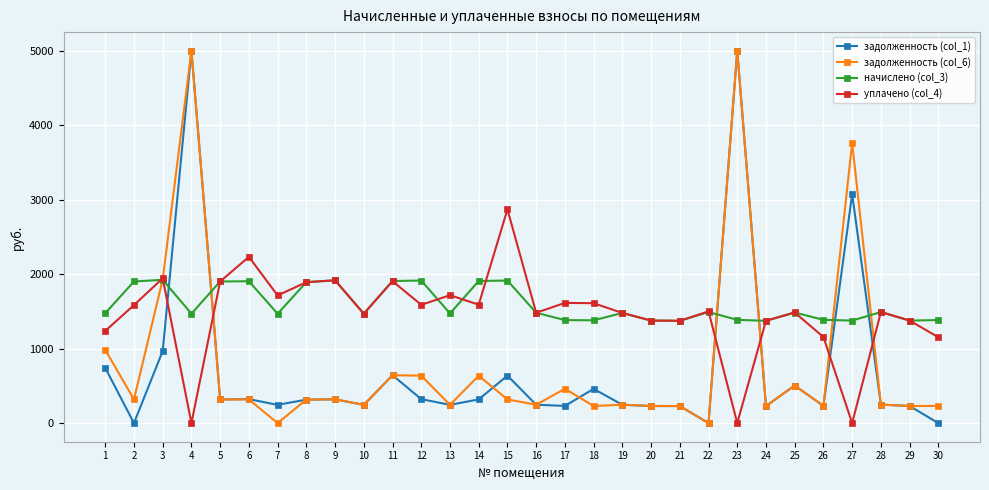

Count the number of data series in this chart.

4